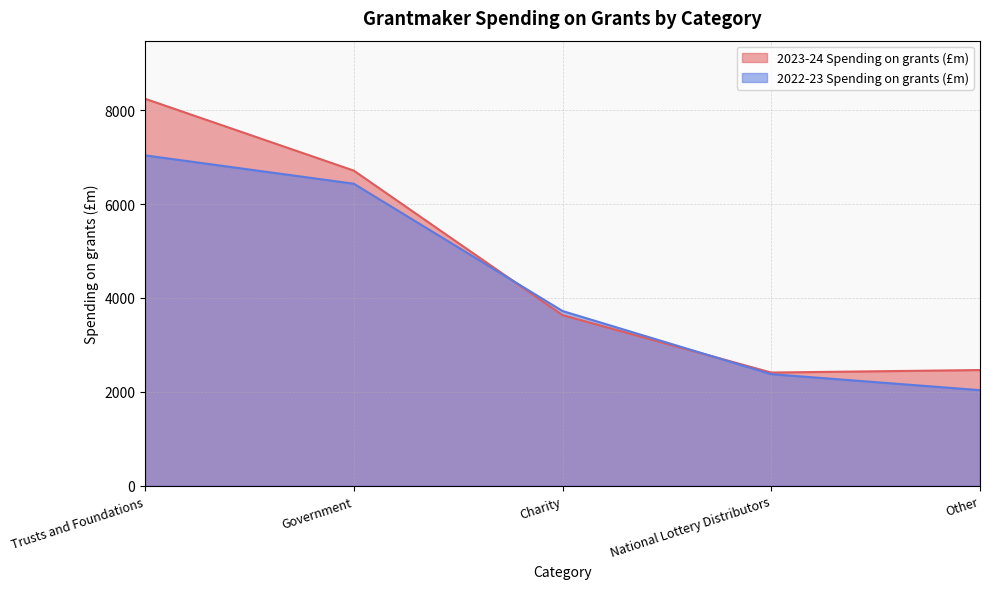

At which label is 2023-24 Spending on grants (£m) closest to 5326?

Government